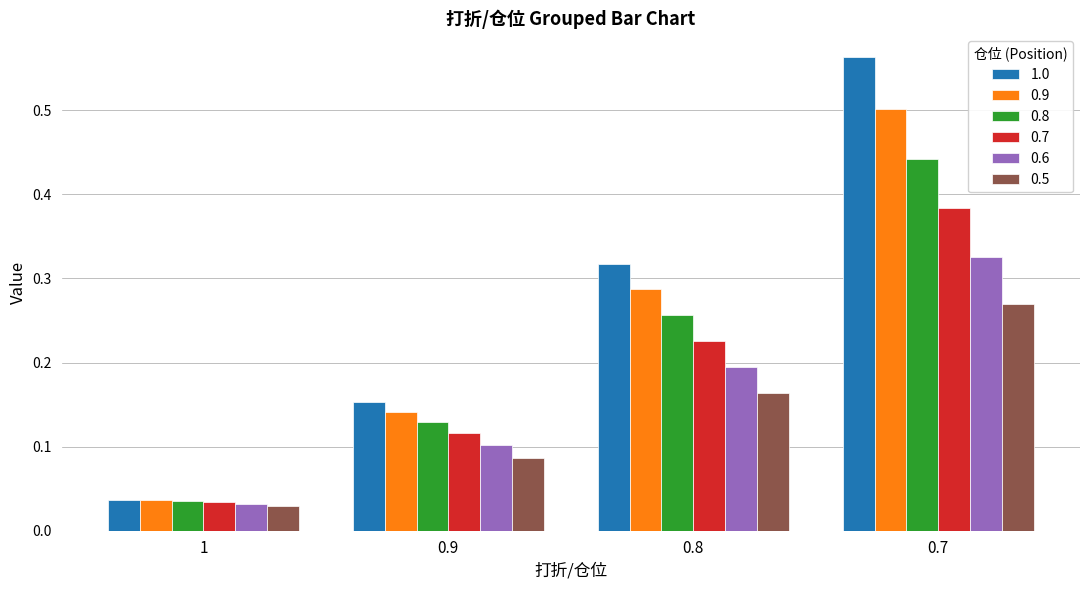

What is the sum of all 1.0 values?

1.1